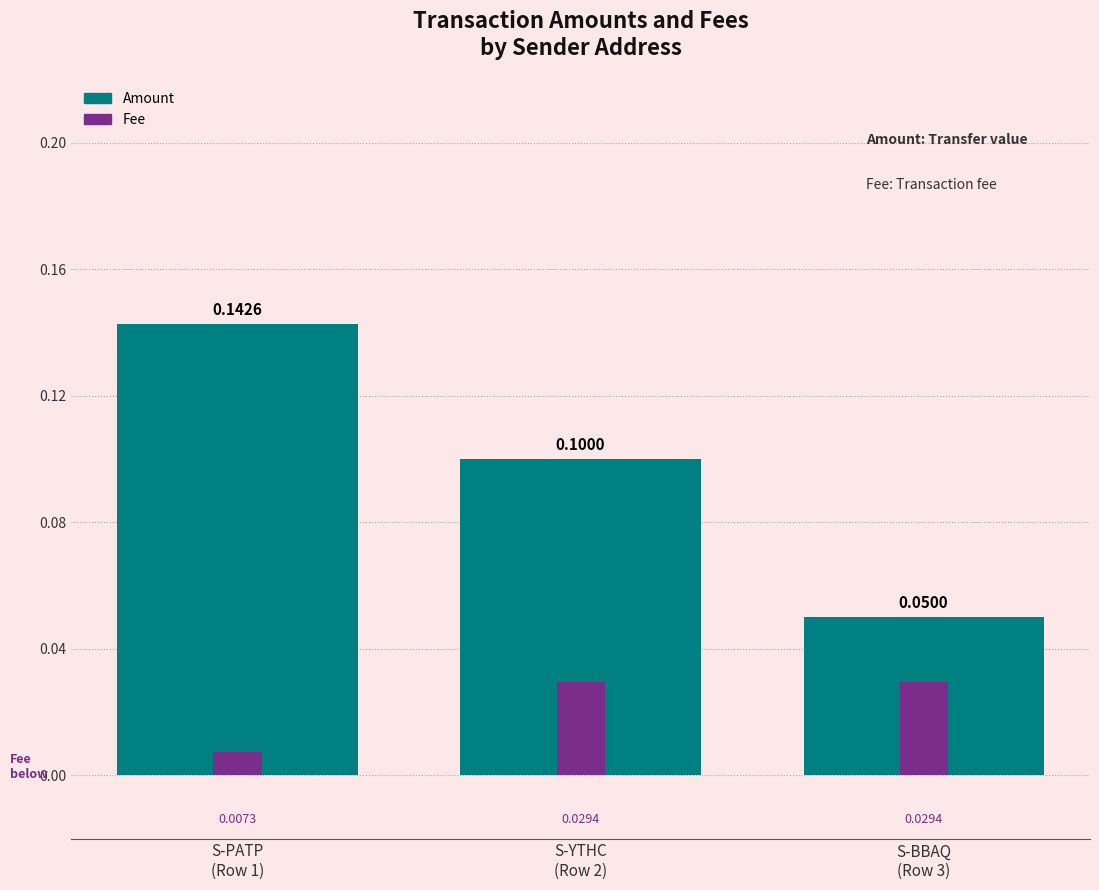

Rank the series at S-PATP
(Row 1) from highest to lowest value.

Amount, Fee